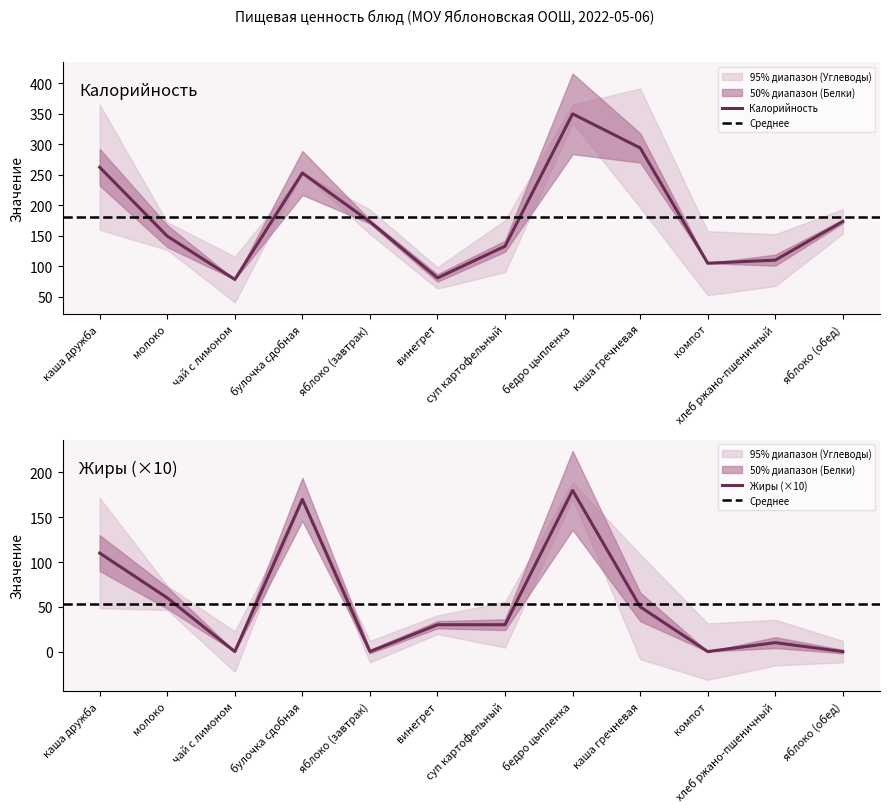

How many values in the Калорийность series exceed 173?

6